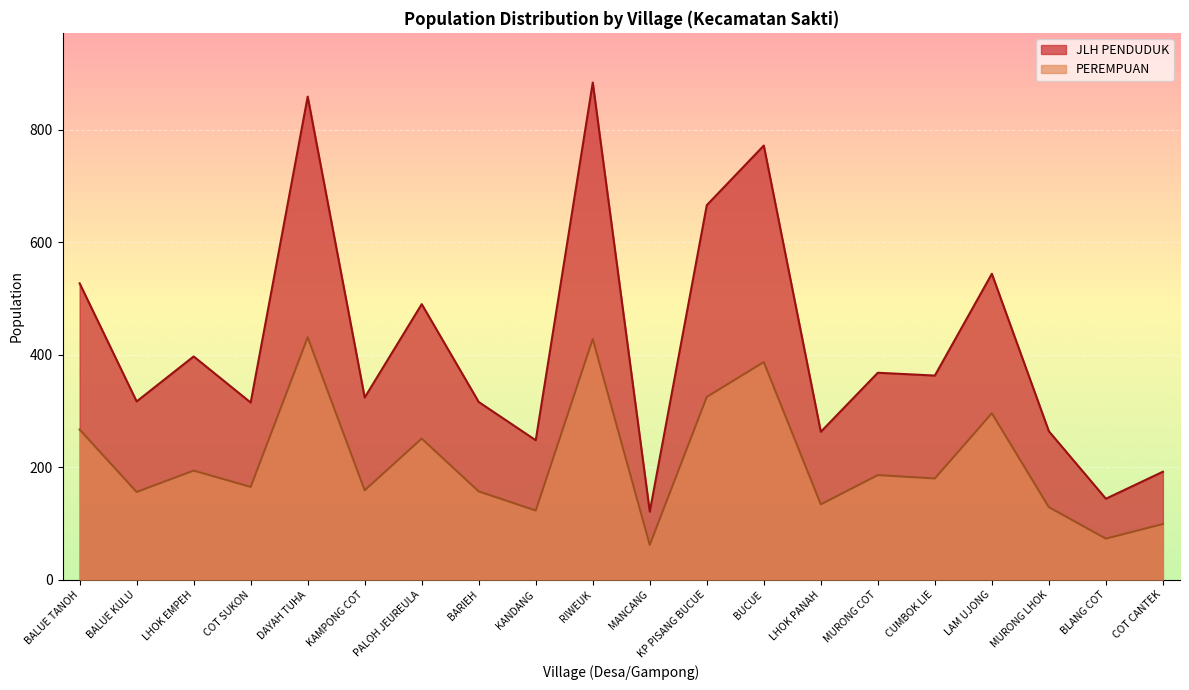

What position from the left is MANCANG?

11